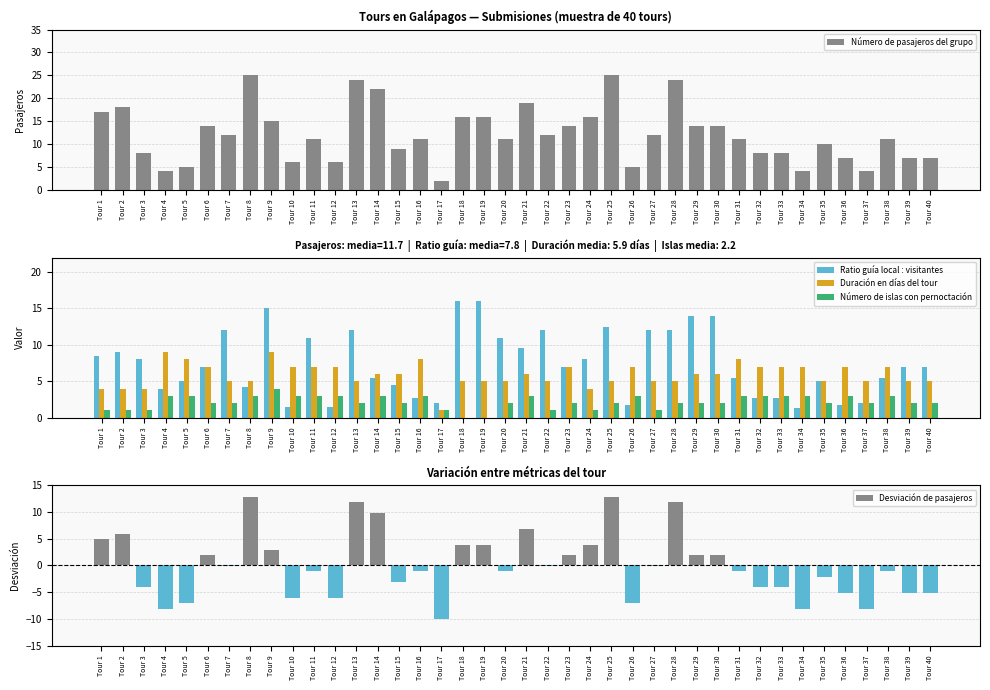

Is it true that Desviación de pasajeros equals 0.7 at Tour 29?

False